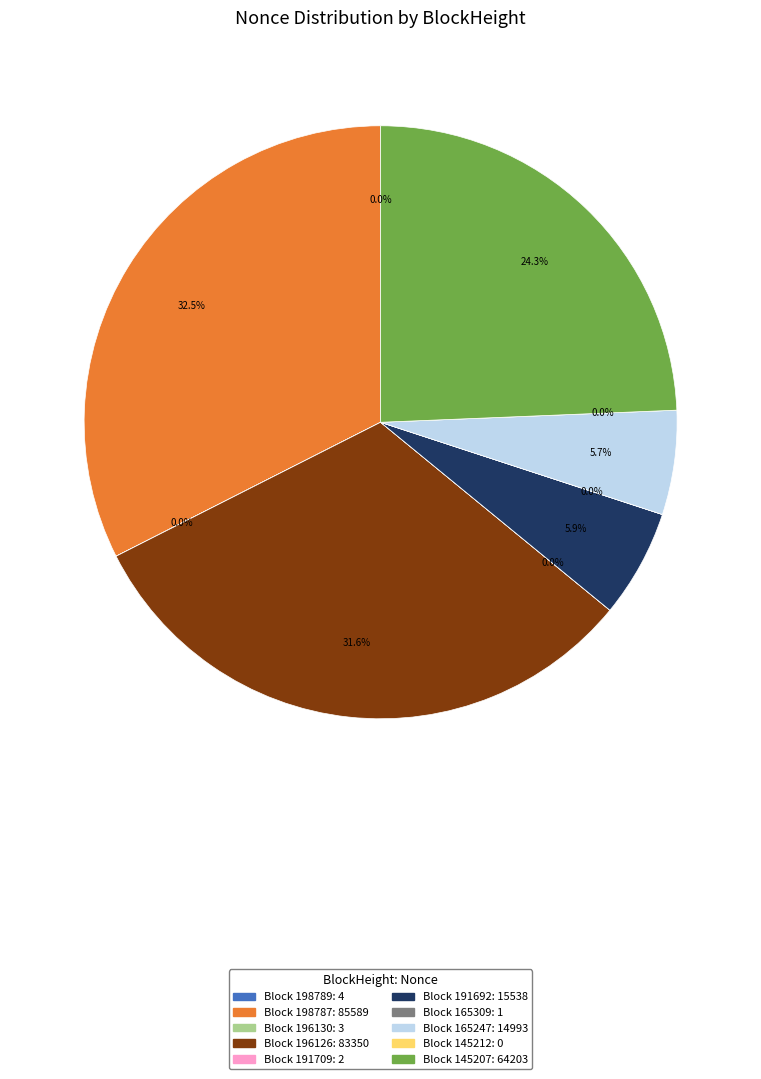

What is the smallest slice in the pie chart?

145212